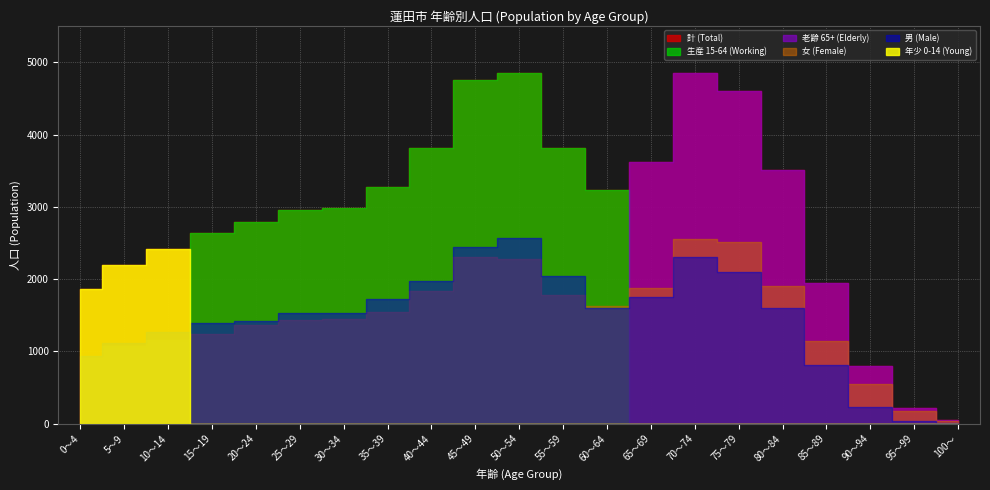

What is the spread (max minus min) of values at 20～24?

2788